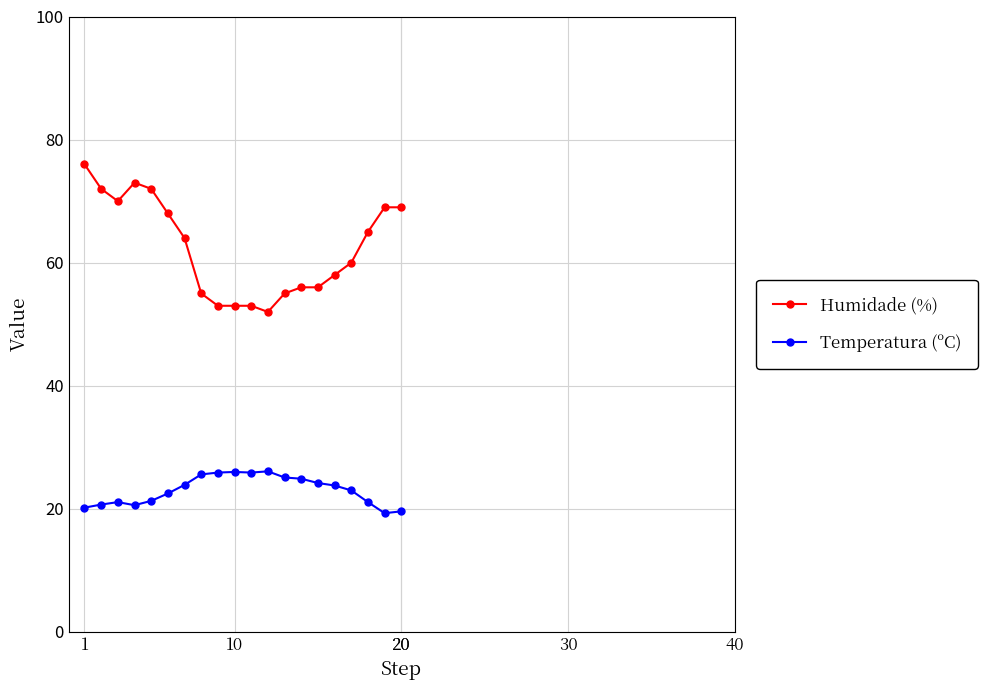

Which series has the largest total across all categories?

Humidade (%)